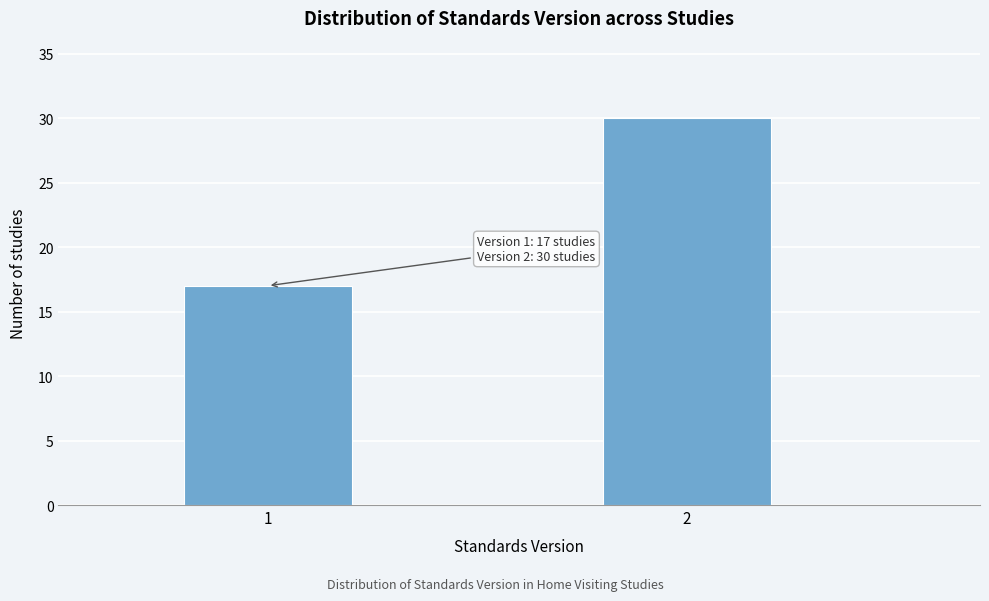

Reading right to left, extract all data points from this chart.

2=30	1=17